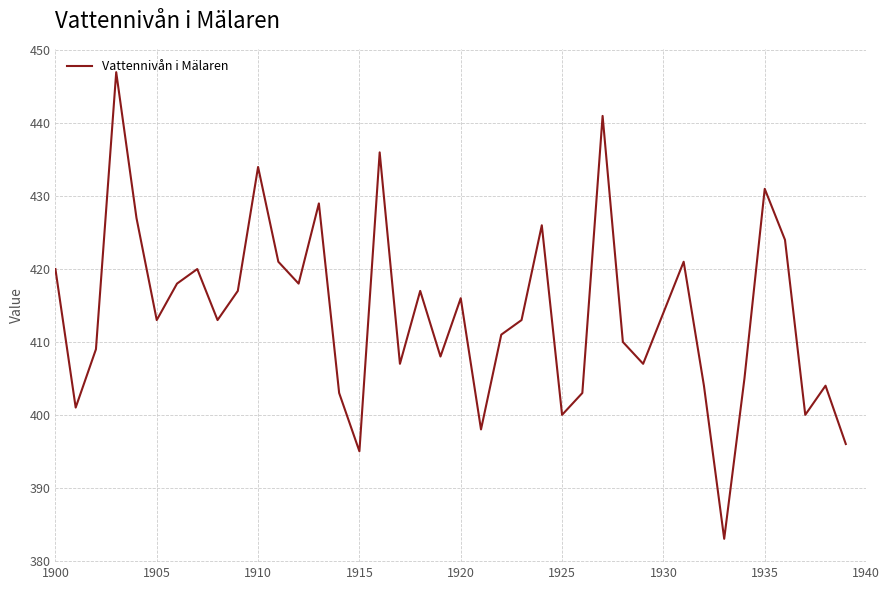

Reading left to right, transcribe all the data shown in this chart.

420	401	409	447	427	413	418	420	413	417	434	421	418	429	403	395	436	407	417	408	416	398	411	413	426	400	403	441	410	407	414	421	404	383	405	431	424	400	404	396